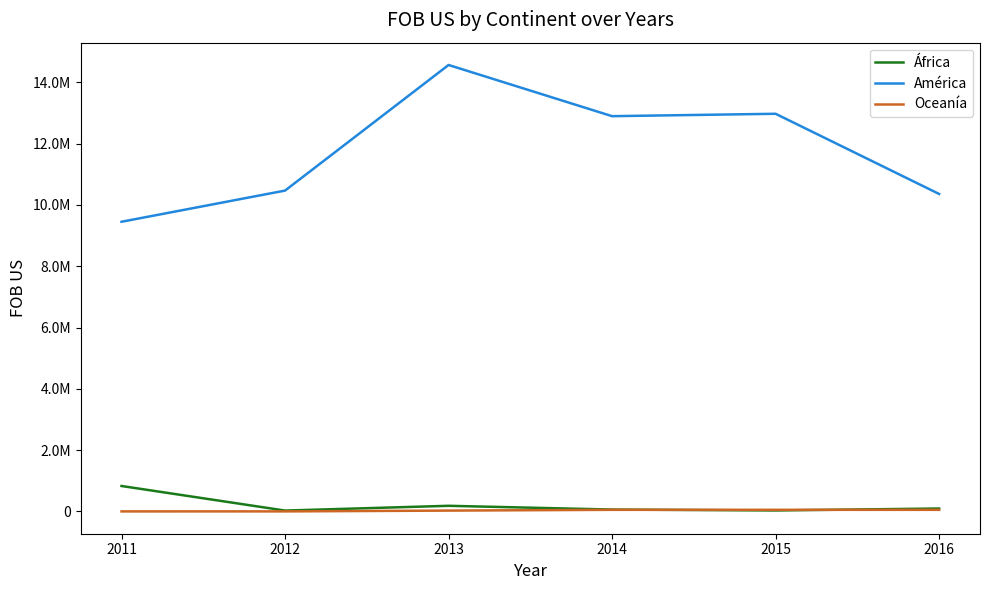

Does the chart have visible grid lines?

No